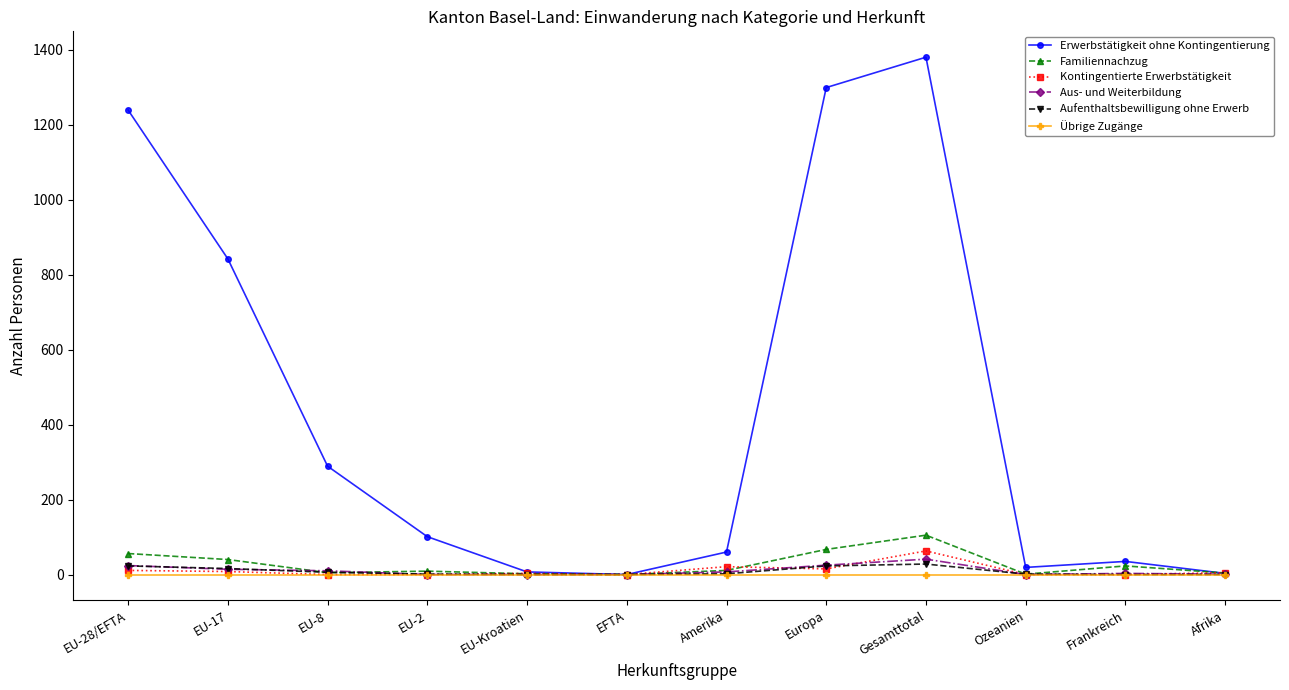

Does the chart display data point markers on the line(s)?

Yes